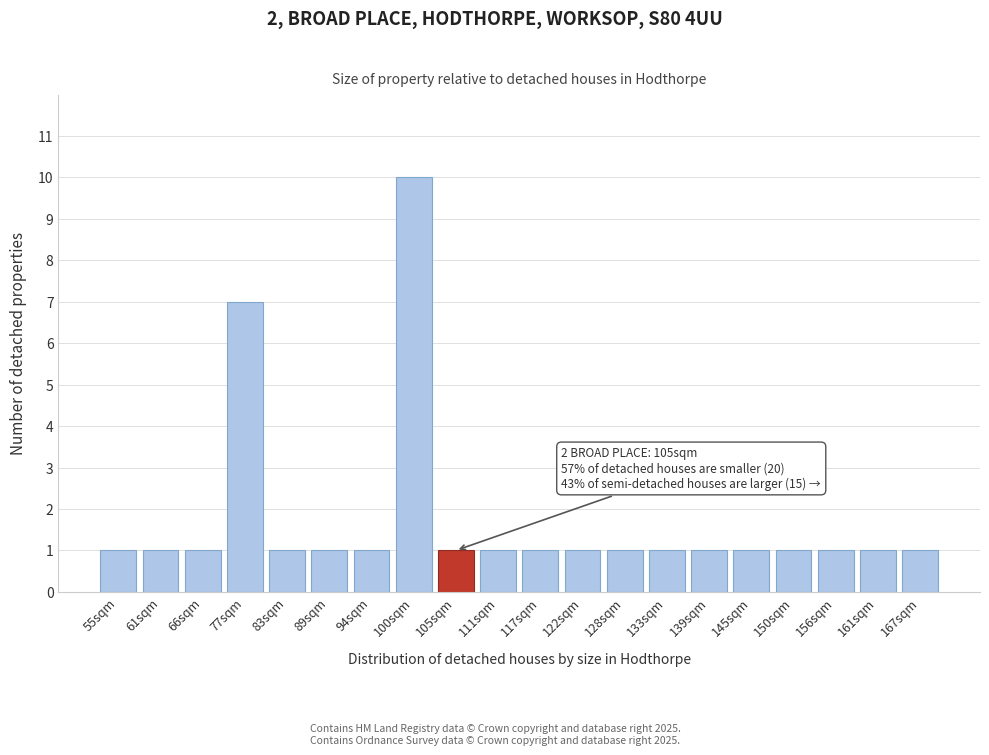

Reading left to right, extract all data points from this chart.

1	1	1	7	1	1	1	10	1	1	1	1	1	1	1	1	1	1	1	1